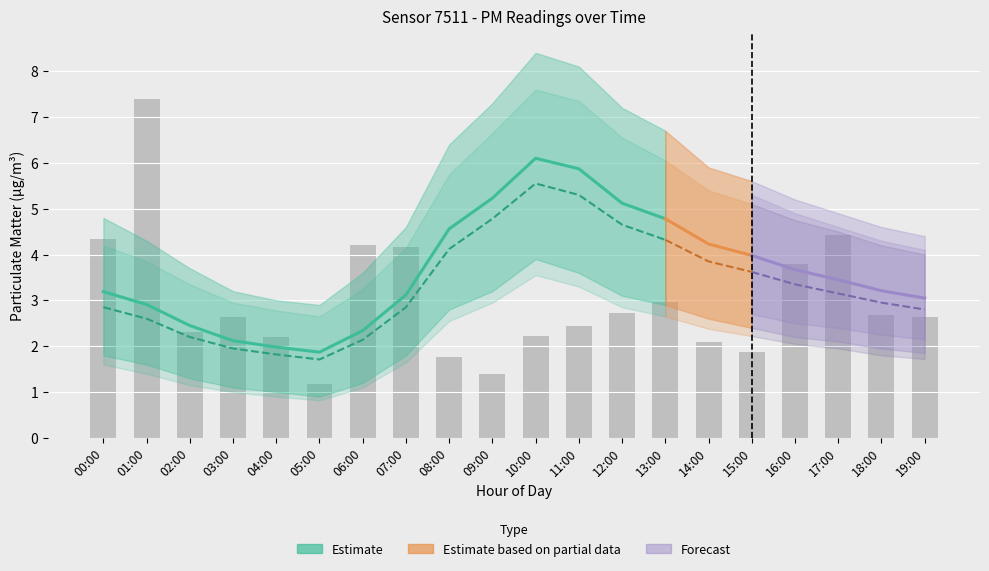

What is the value of the P1_hi bar at the 17th from the left?

5.2